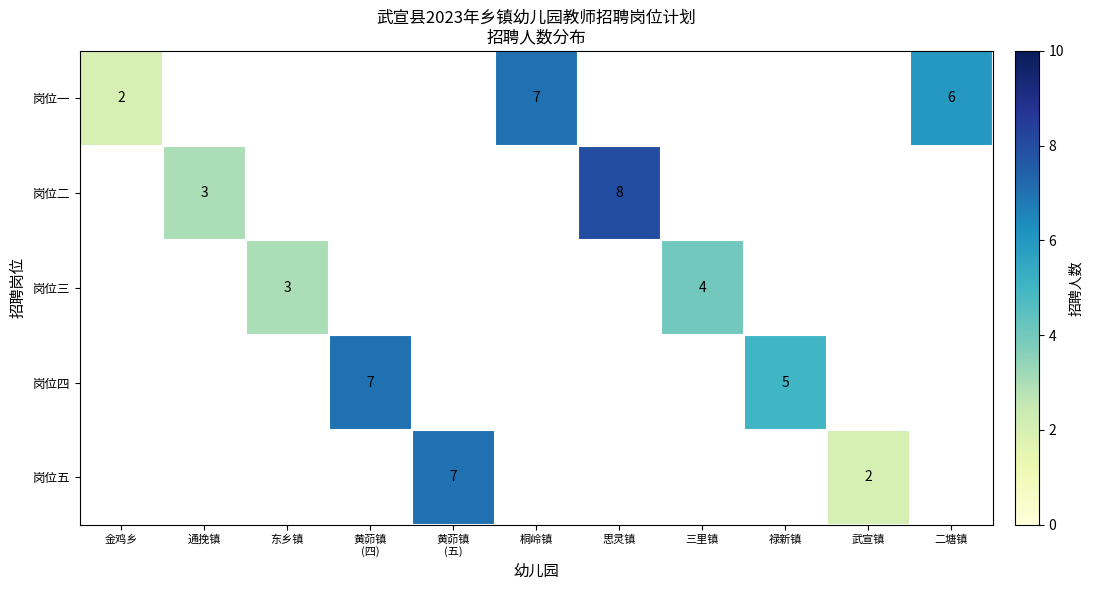

Is it true that 岗位五 equals 2 at 武宣镇?

True